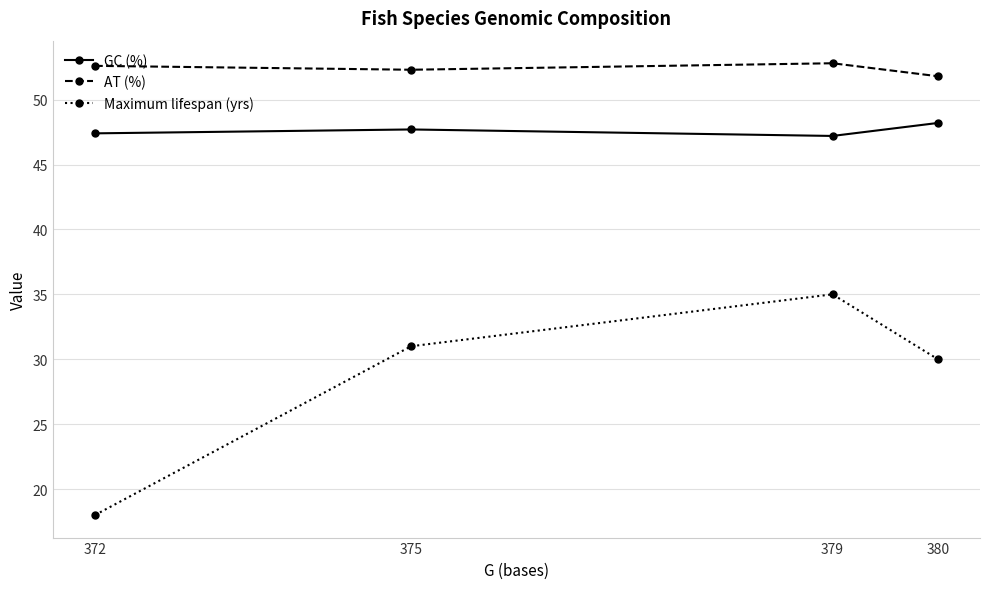

What is the greatest value displayed?

52.8